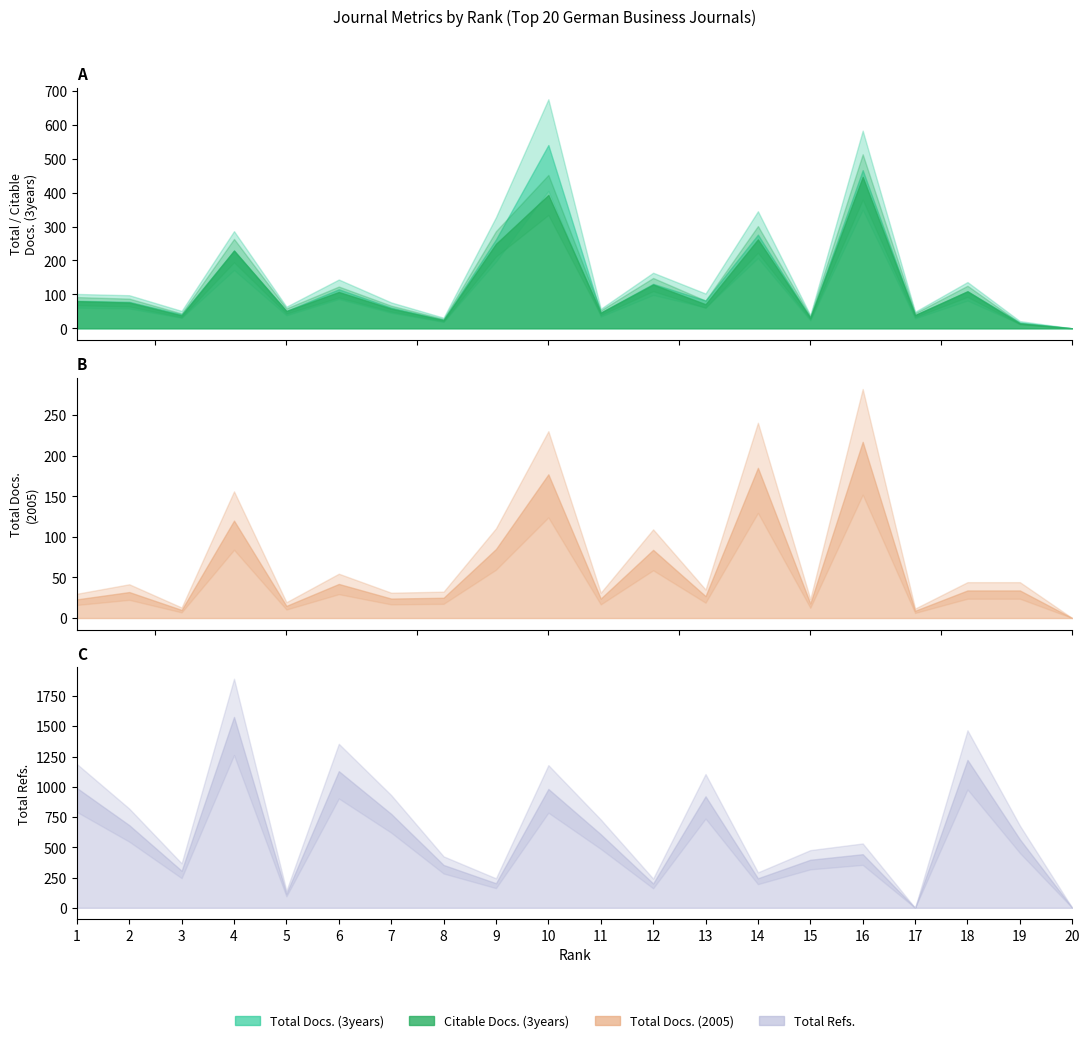

What is the sum of the Total Refs. values at 4 and 19?

2143